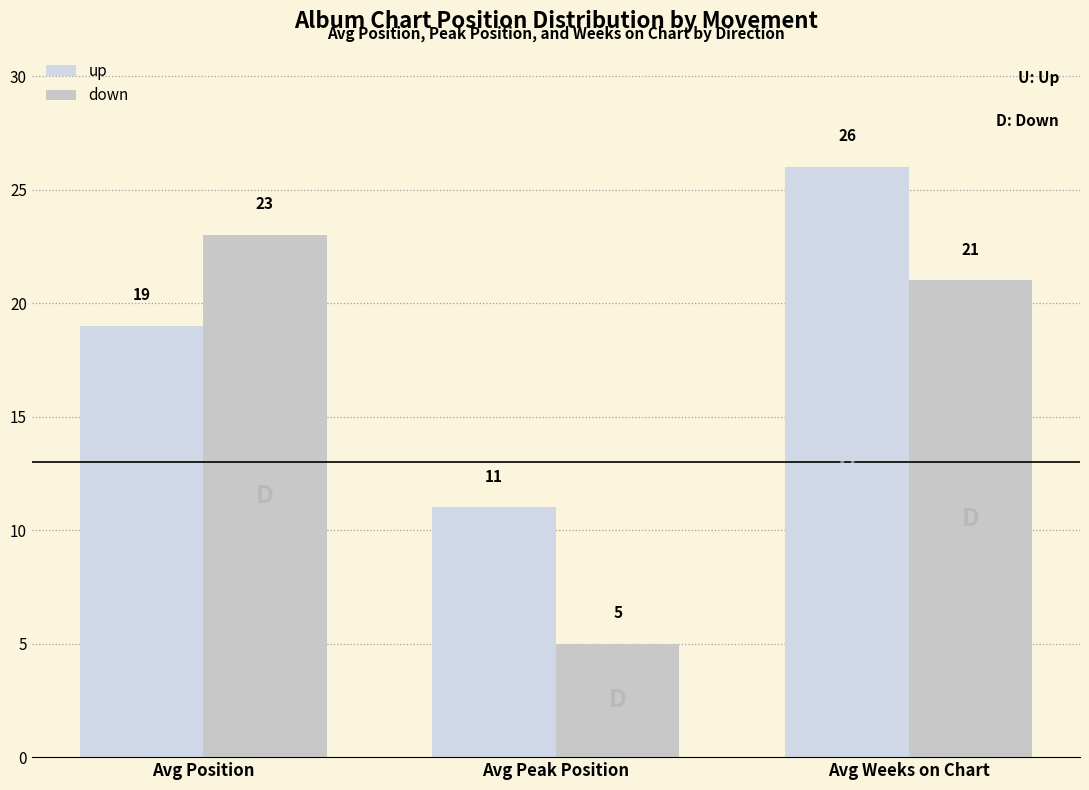

Reading left to right, what are all the values shown in this chart?

up: Avg Position=19	Avg Peak Position=11	Avg Weeks on Chart=26
down: Avg Position=23	Avg Peak Position=5	Avg Weeks on Chart=21